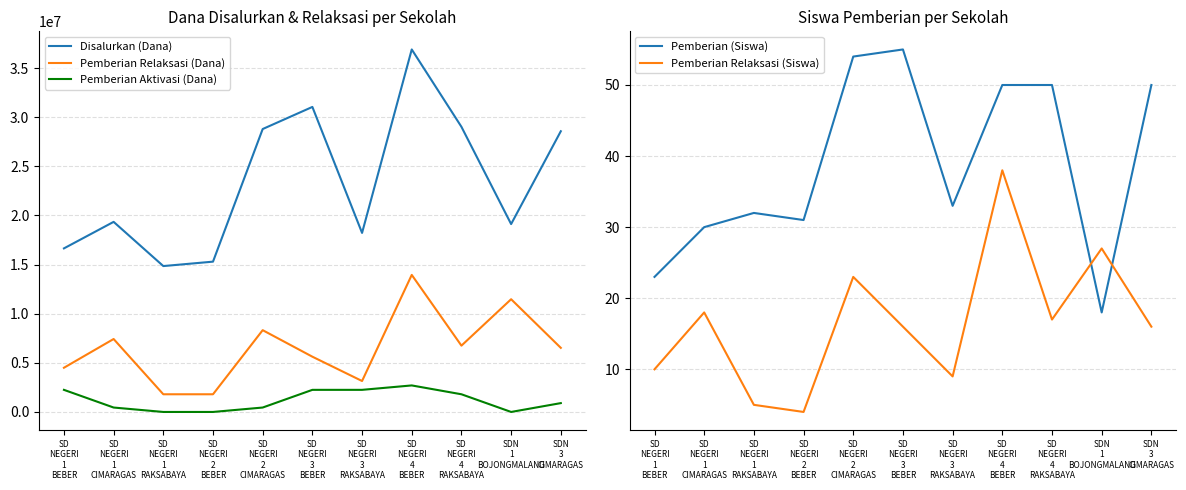

True or false: Pemberian Relaksasi (Siswa) has more than 1 interior local peaks.

True